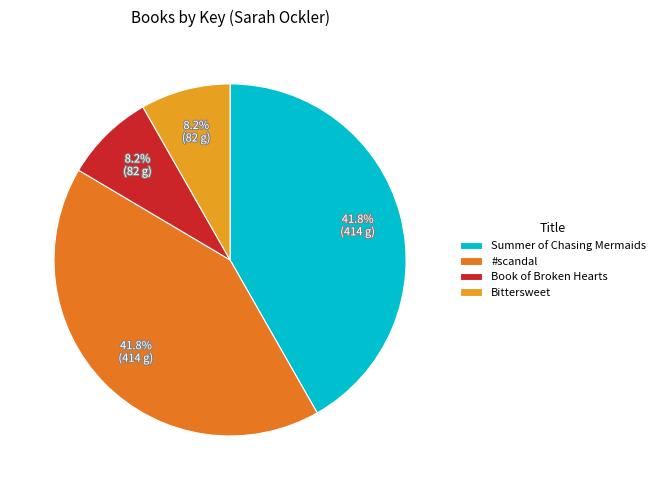

To the nearest percent, what percentage of the pie is #scandal?

42%